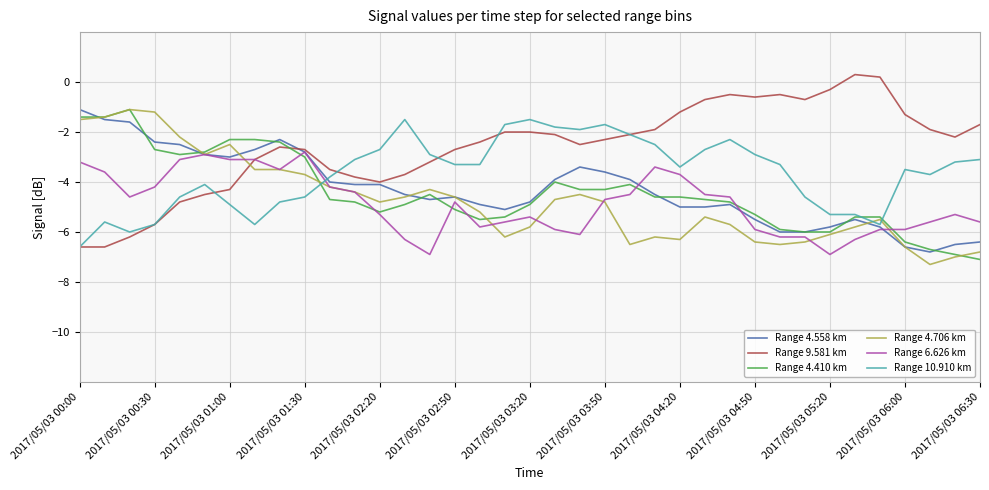

Which series has the largest total across all categories?

Range 9.581 km